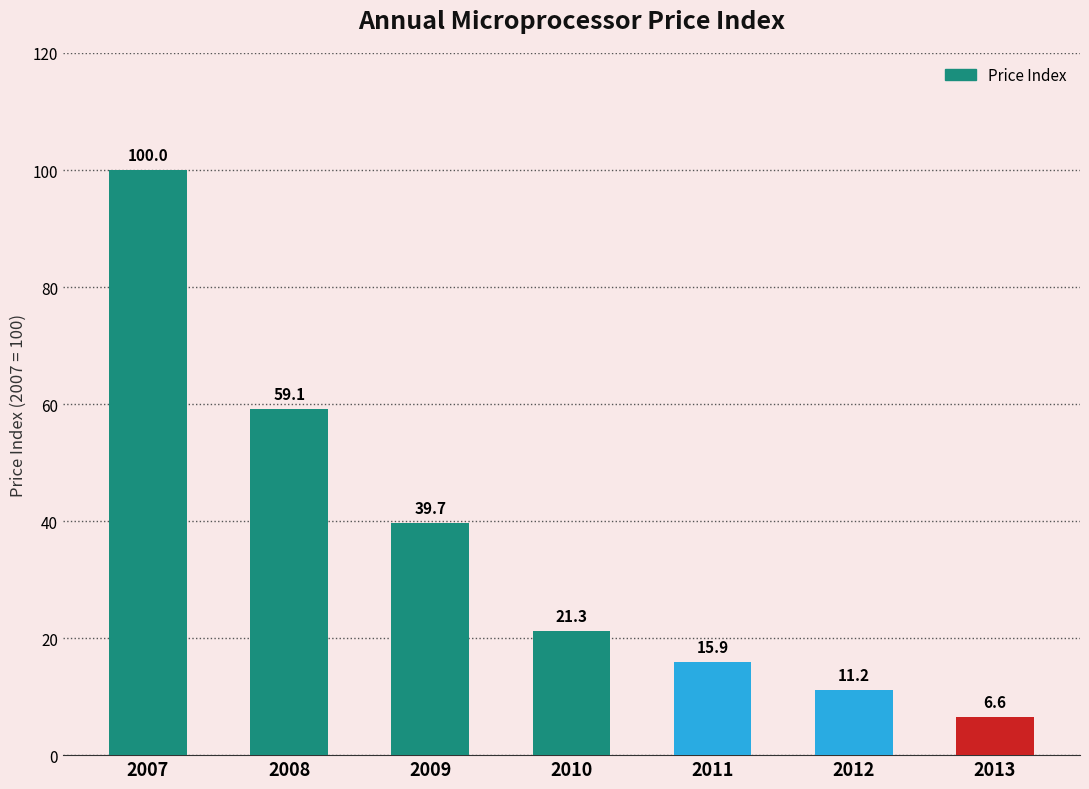

What is the difference between the second highest and second lowest values?

48.0